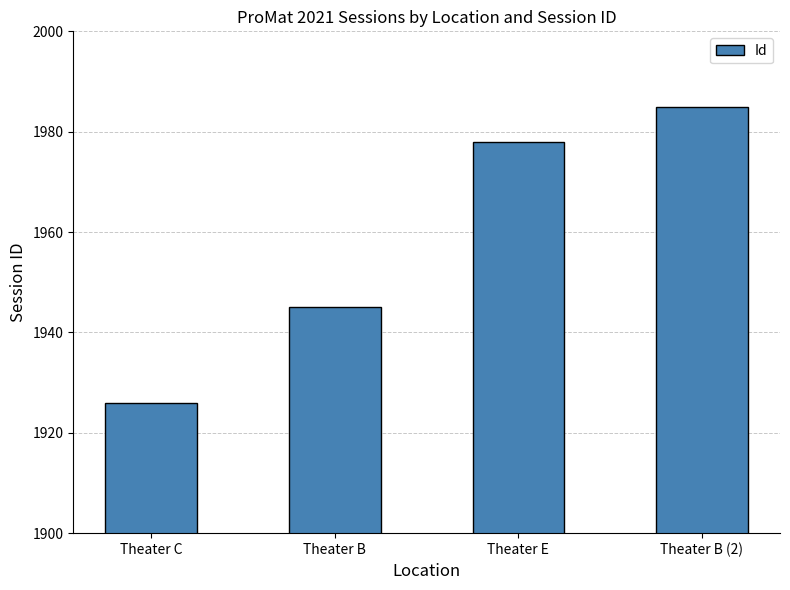

What is the difference between the maximum and minimum values?

59